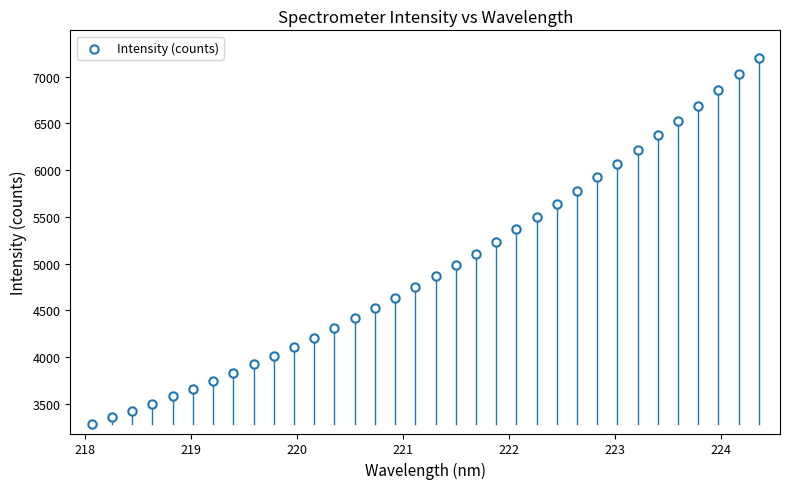

What is the range of X values (max minus min)?

6.3